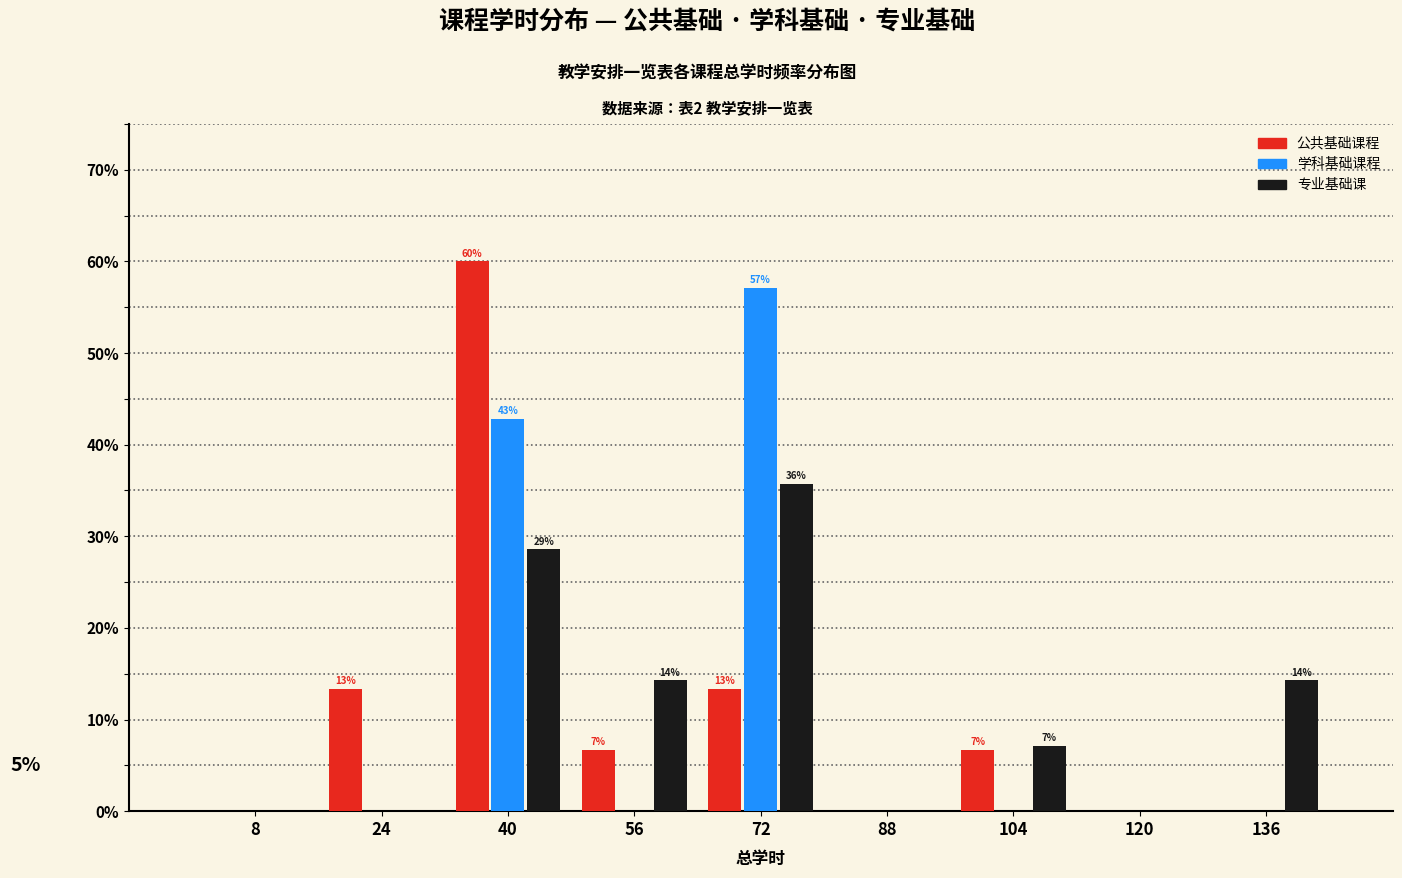

In the 公共基础课程 series, which range on the x-axis has the tallest bar?

32 to 48